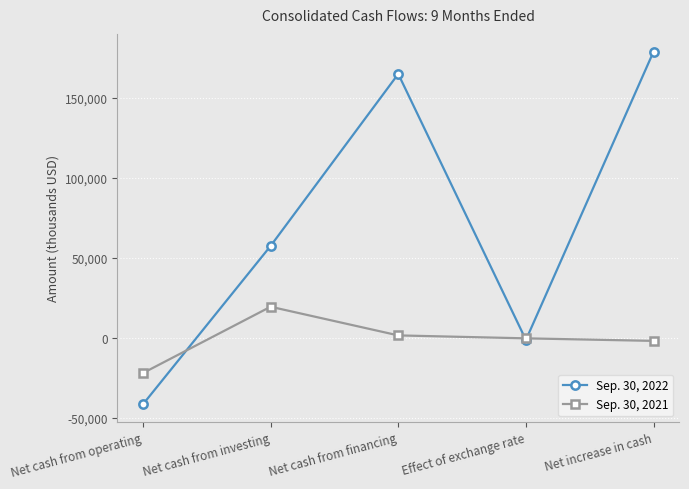

Does the chart display data point markers on the line(s)?

Yes